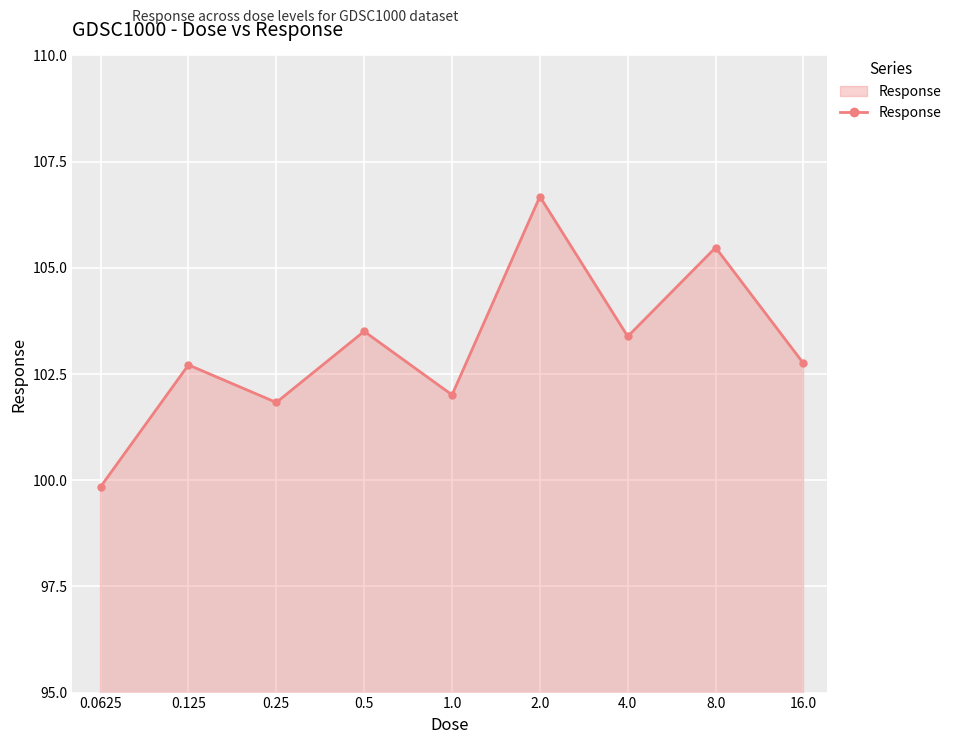

What is the value of the 1st point from the left?

99.8